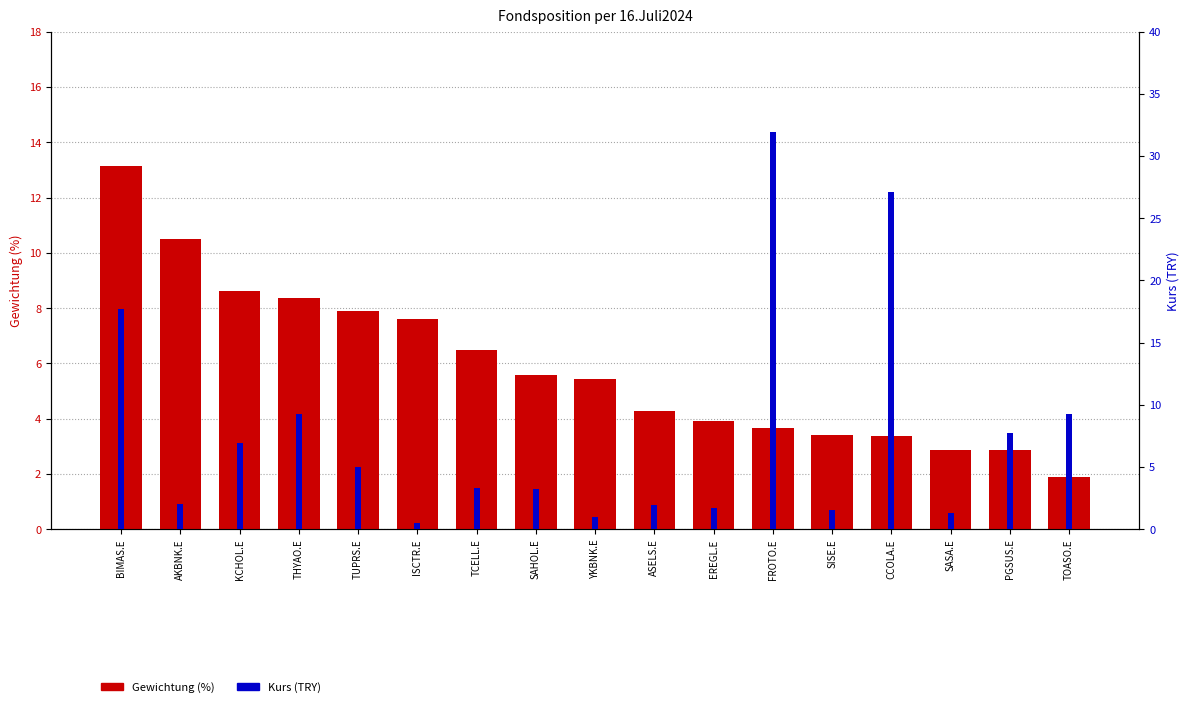

How many bars are there in total?

34